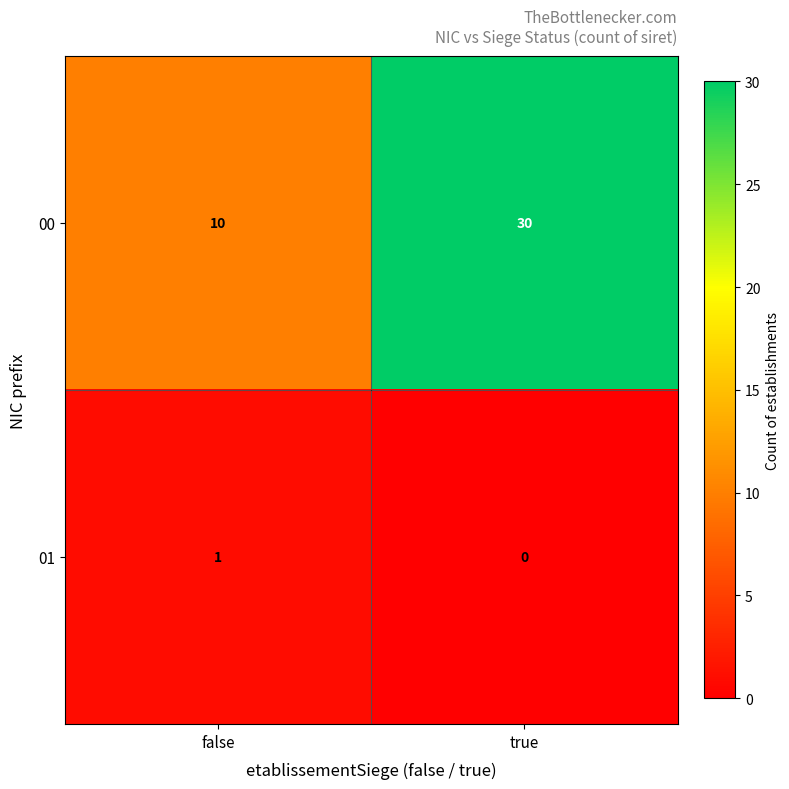

True or false: 00 has a value of 15 at false.

False